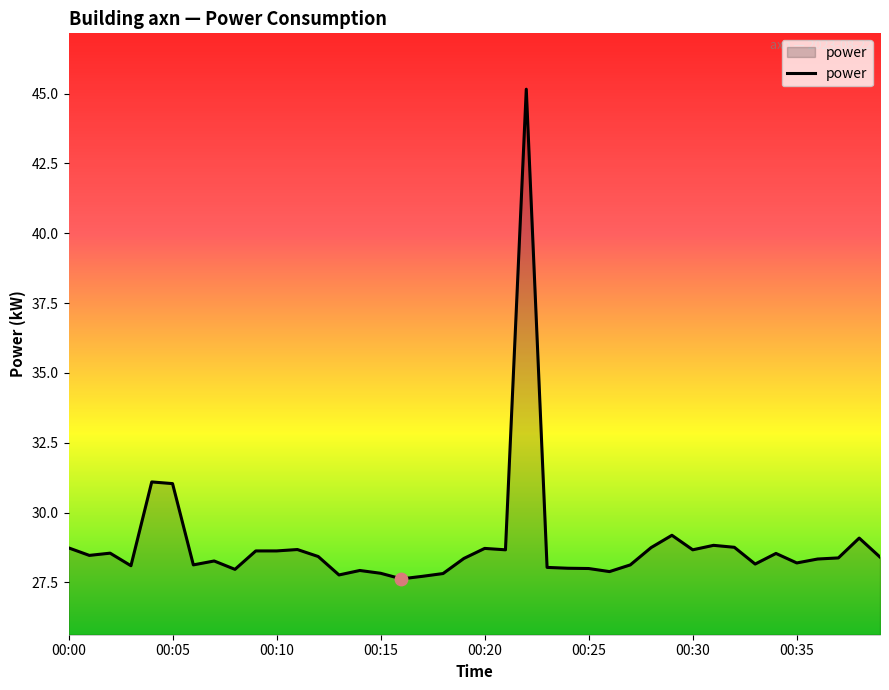

What is the difference between the maximum and minimum values?

17.5